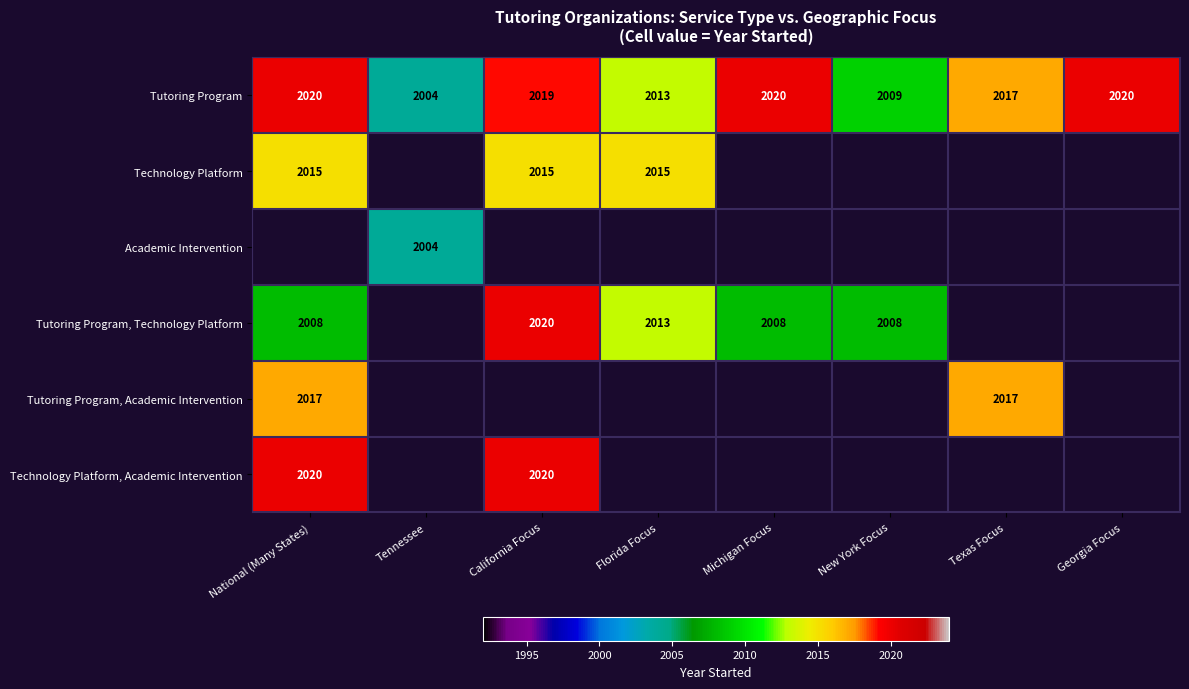

What is the minimum value for Tutoring Program?

2004